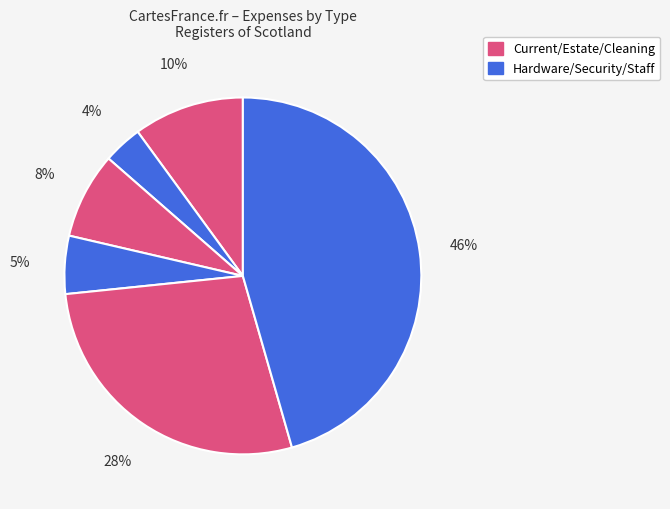

How many segments does this pie chart have?

6